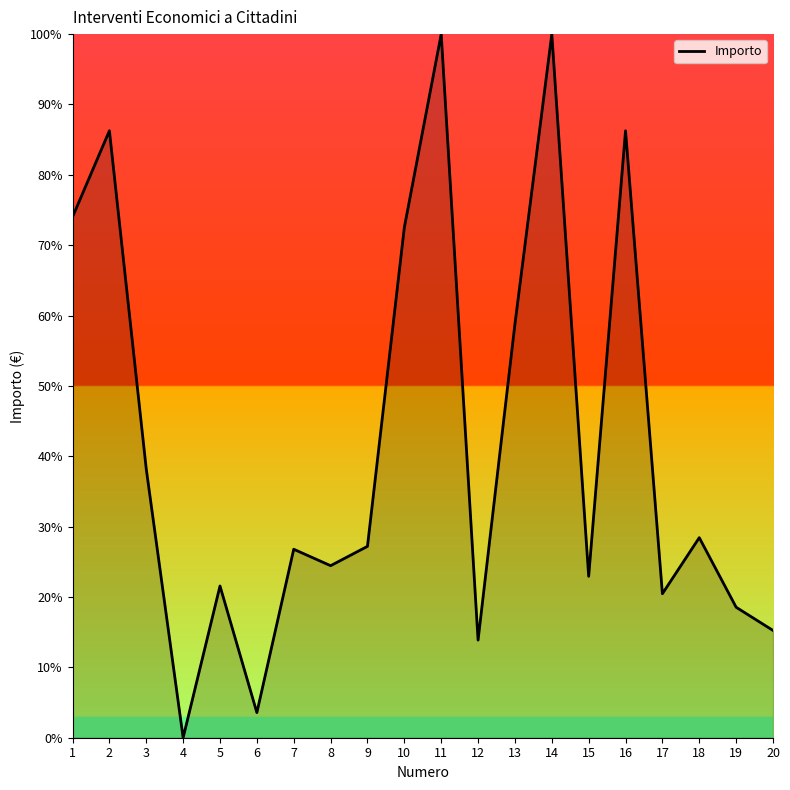

What is the change in value from 3 to 14?

+61.8